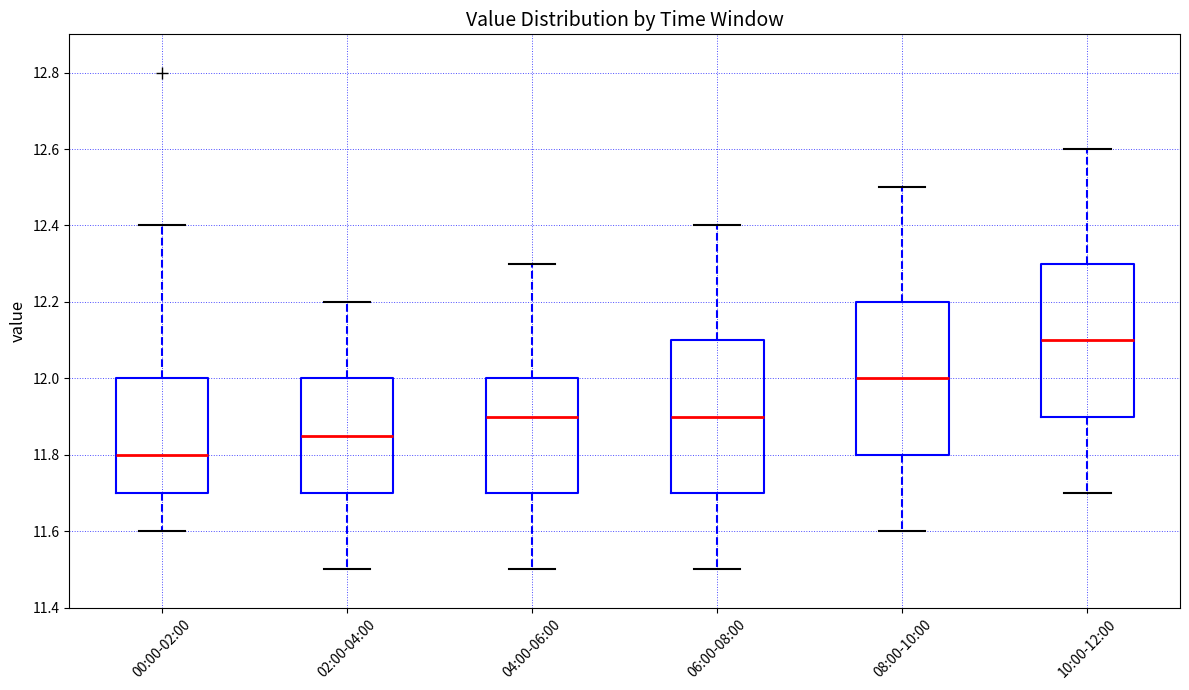

Reading left to right, read every box against the y-axis: the position of its median line, the range the box covers, and the ends of its whiskers. The values are not printed on the chart, so give them approximately, as read against the axis.

00:00-02:00: median 11.80, box 11.70 to 12.00, whiskers 11.60 to 12.40
02:00-04:00: median 11.86, box 11.70 to 12.00, whiskers 11.50 to 12.20
04:00-06:00: median 11.90, box 11.70 to 12.00, whiskers 11.50 to 12.30
06:00-08:00: median 11.90, box 11.70 to 12.10, whiskers 11.50 to 12.40
08:00-10:00: median 12.00, box 11.80 to 12.20, whiskers 11.60 to 12.50
10:00-12:00: median 12.10, box 11.90 to 12.30, whiskers 11.70 to 12.60